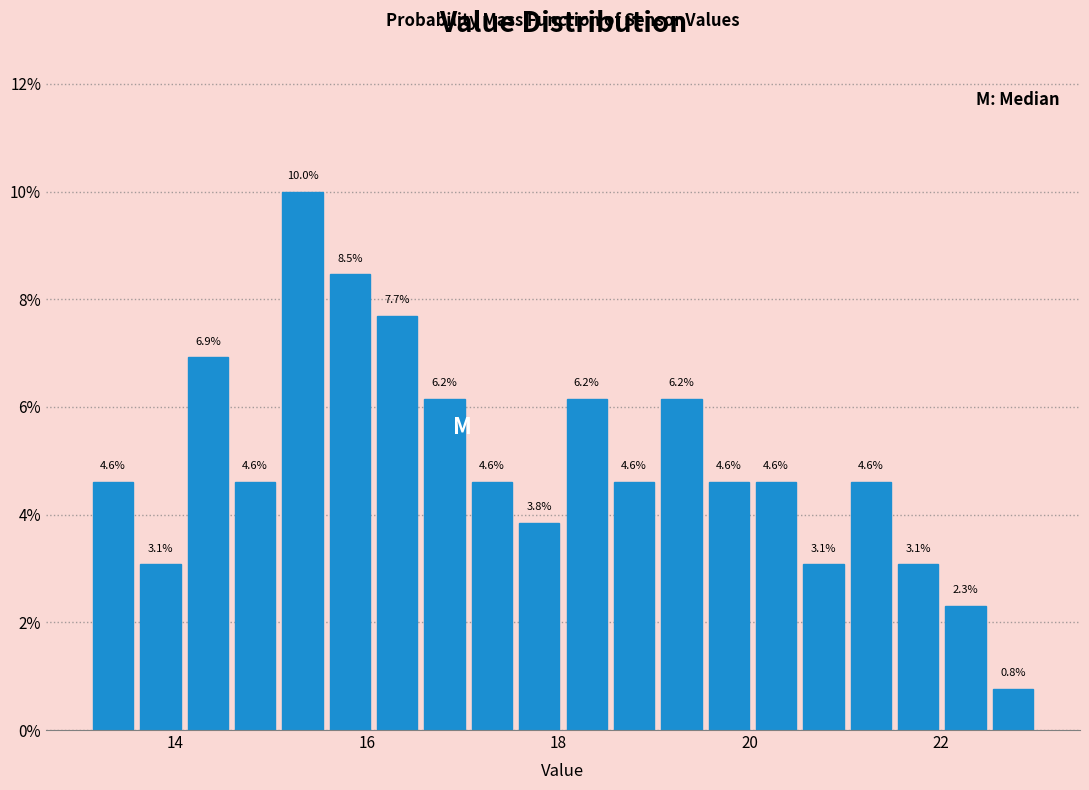

Around what value on the x-axis is the tallest bar? Give the approximate position of its centre, as read against the axis.

15.4